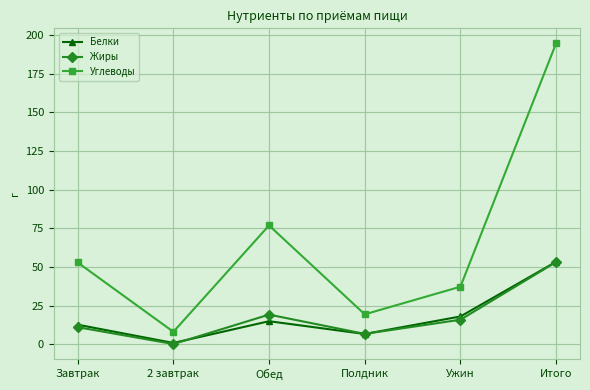

Does the chart display data point markers on the line(s)?

Yes